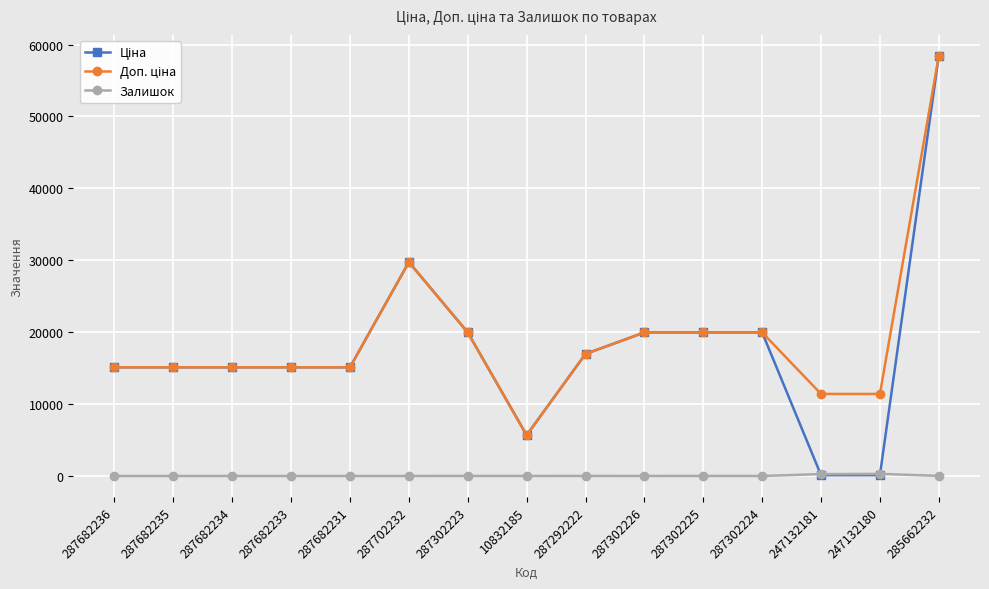

At which category is the sum across all series the highest?

285662232